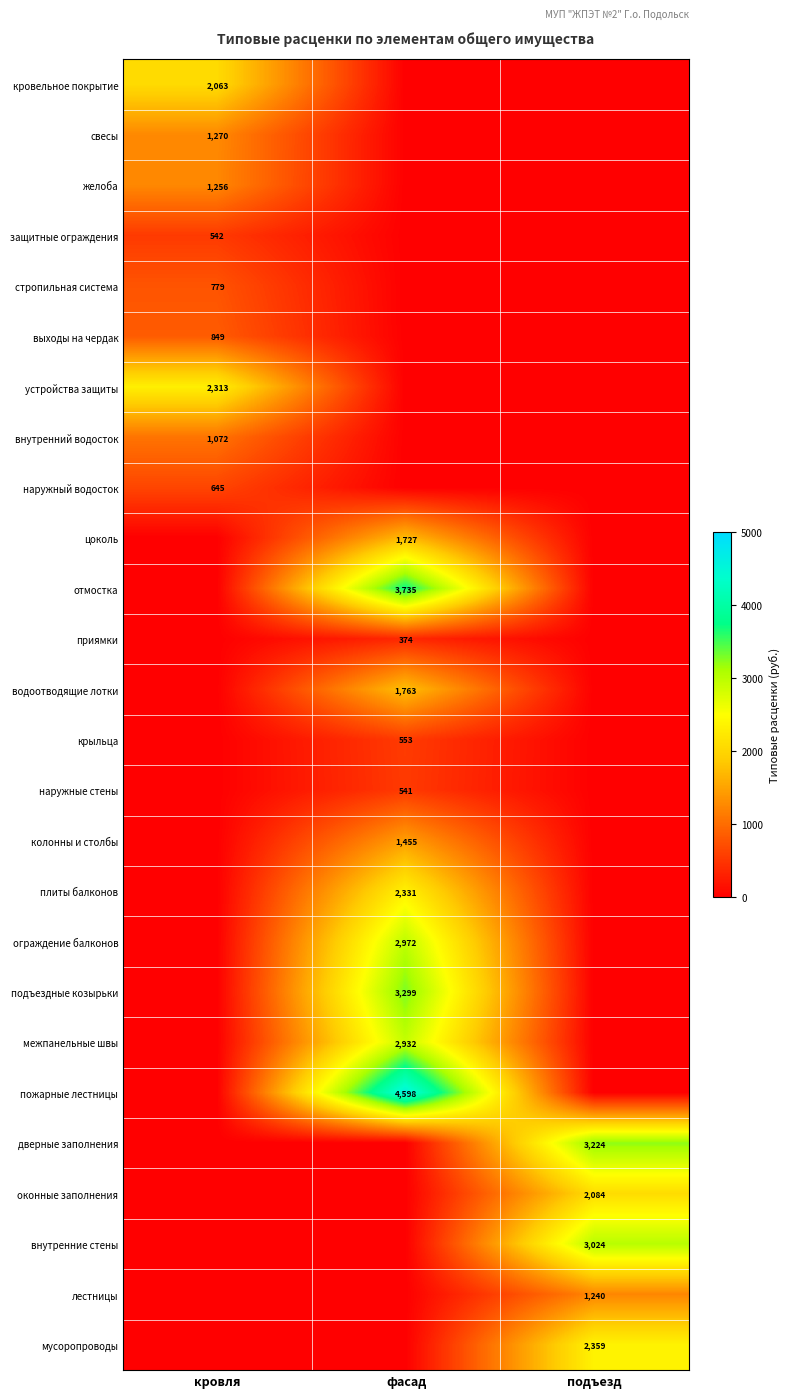

At which category does the chart reach its peak across all series?

фасад